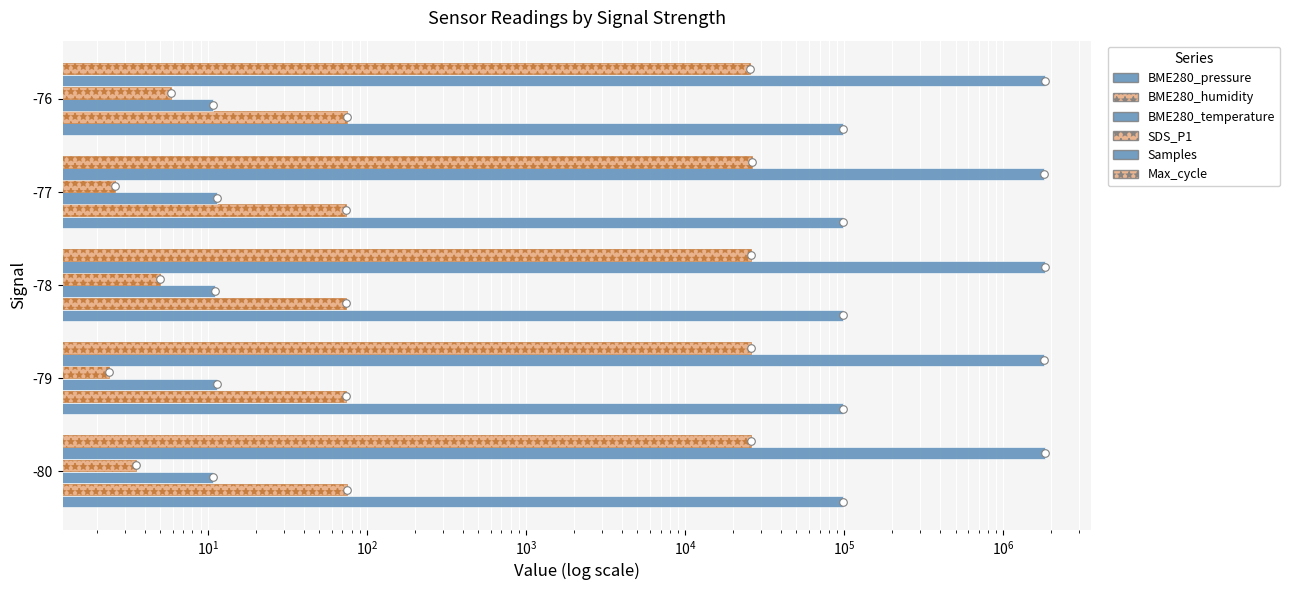

What are all the series names shown in the legend?

BME280_pressure, BME280_humidity, BME280_temperature, SDS_P1, Samples, Max_cycle